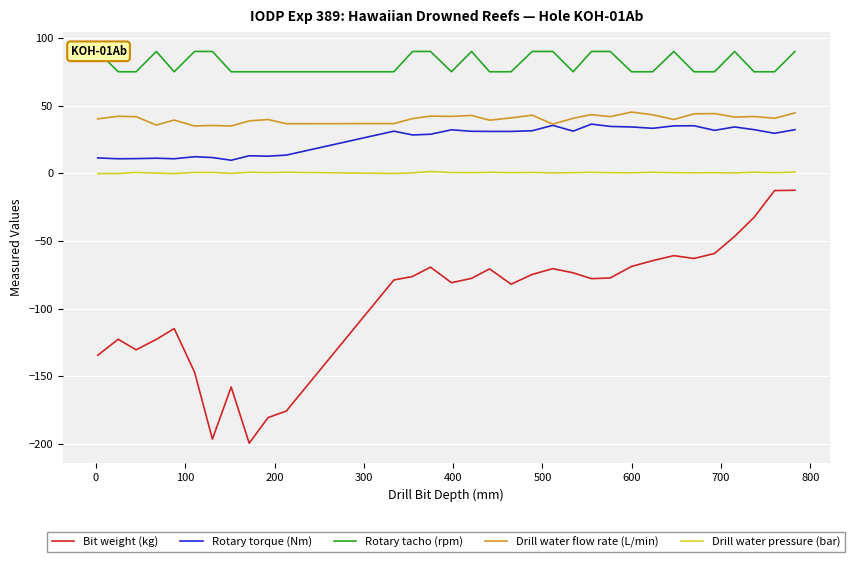

What is the difference between the maximum and minimum values in the Rotary torque (Nm) series?

26.7